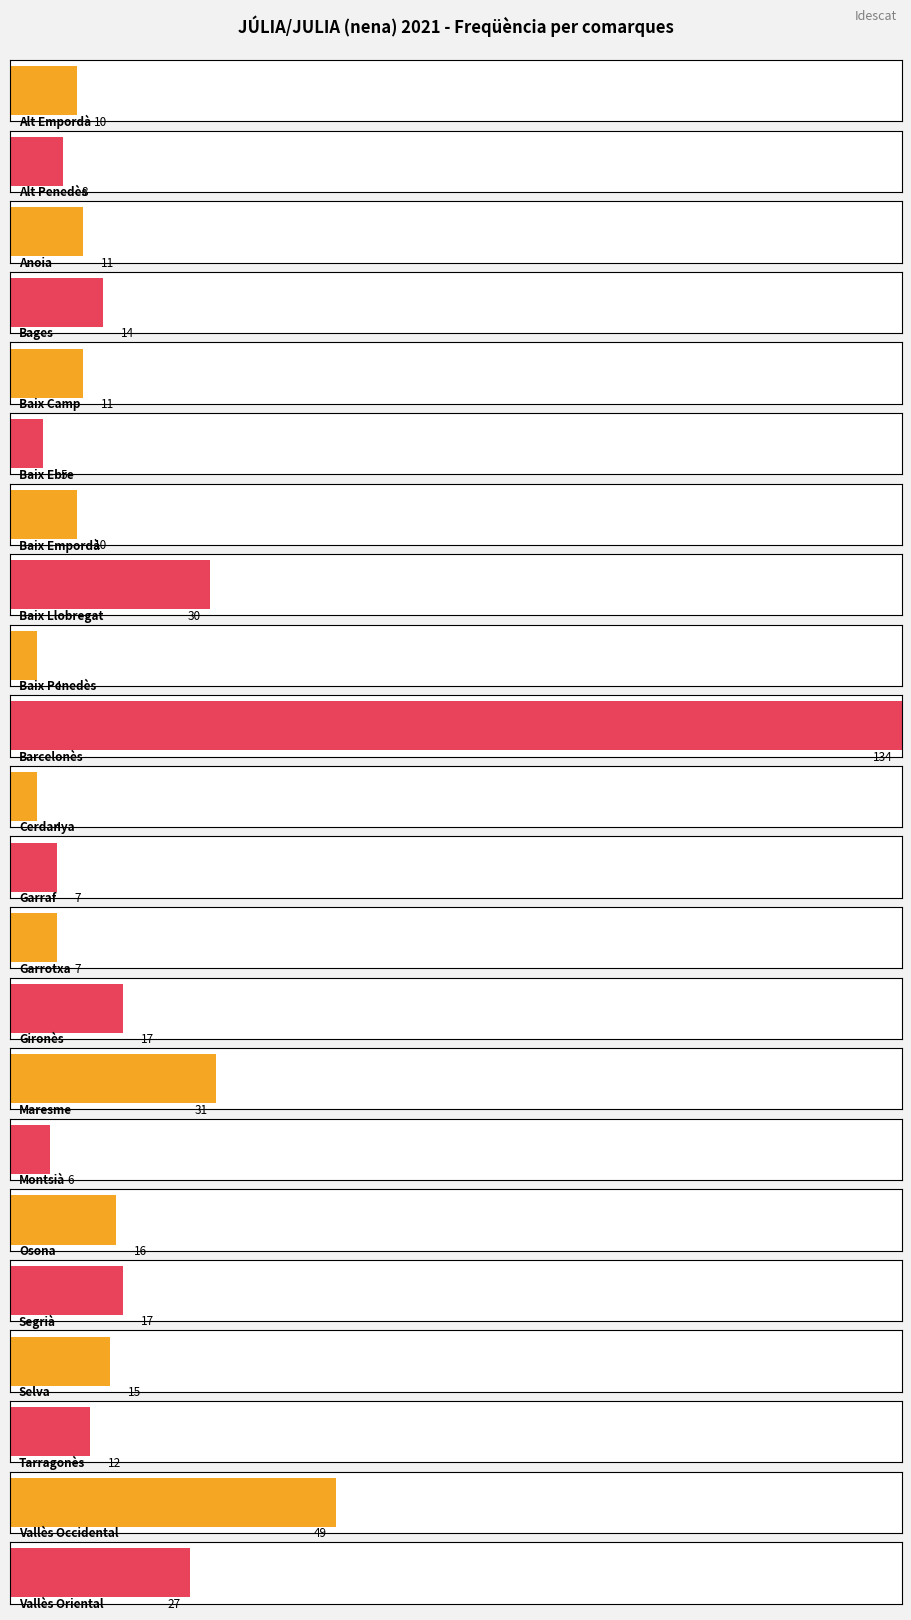

The value at Osona is 28. True or false?

False